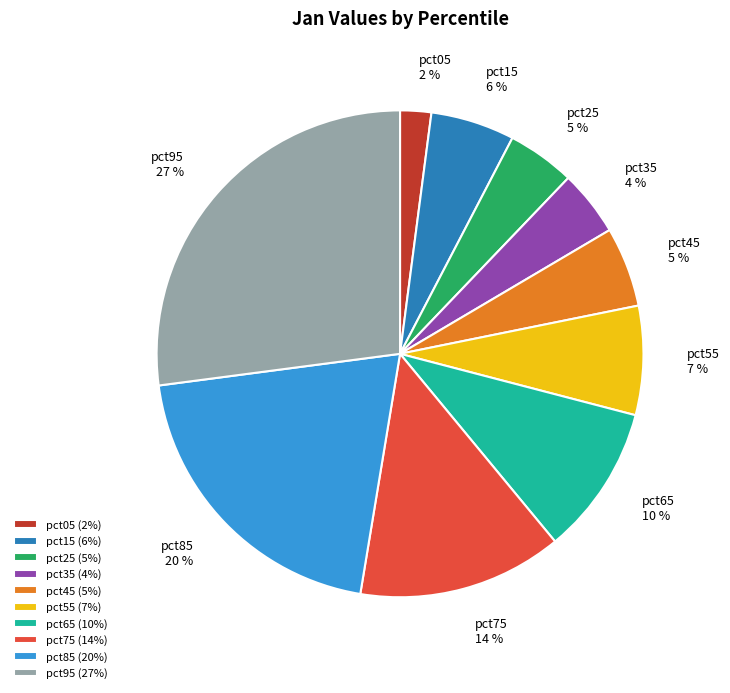

How many segments does this pie chart have?

10